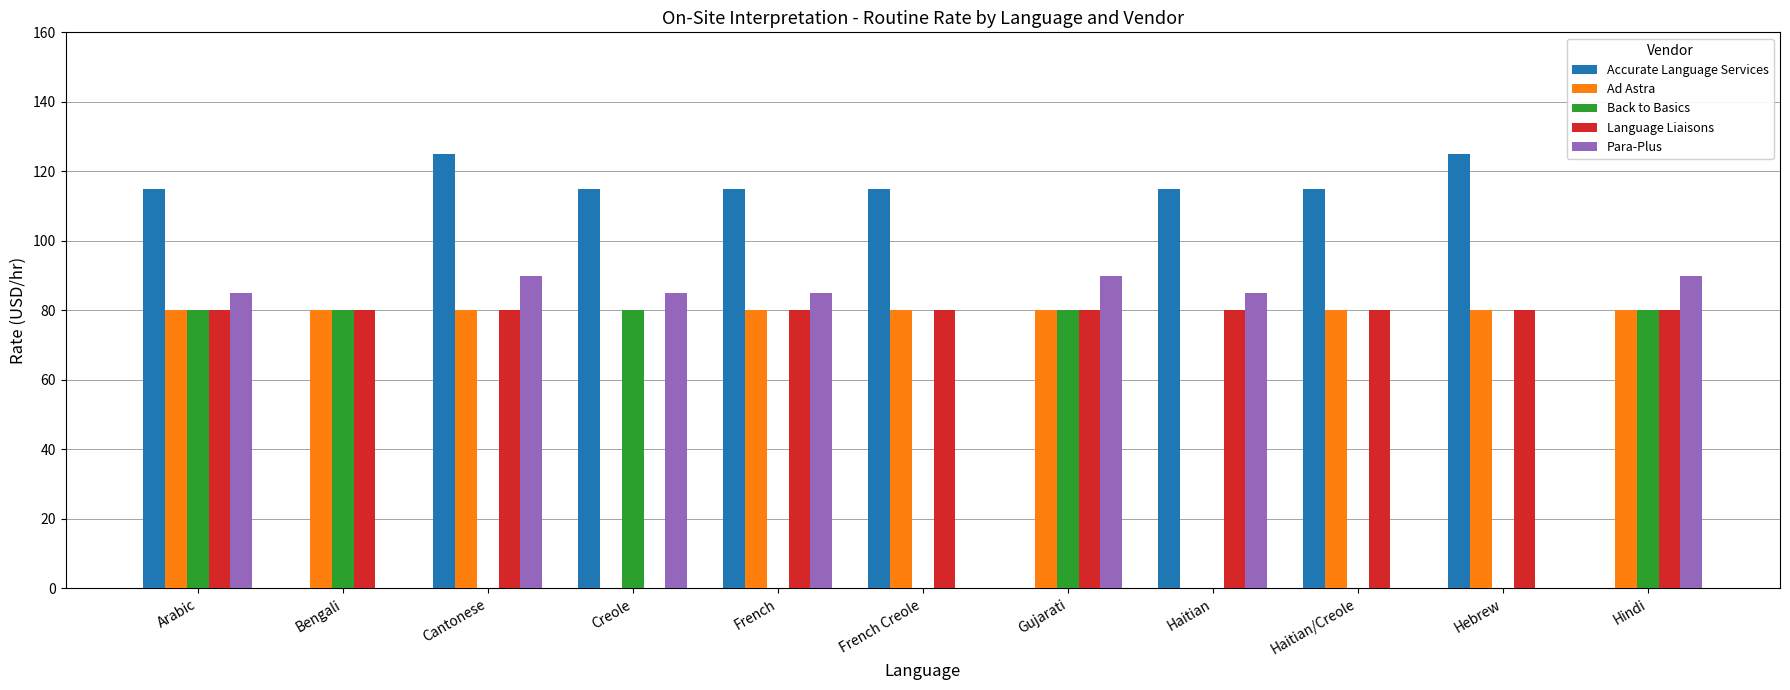

Which series has the widest spread of values?

Accurate Language Services